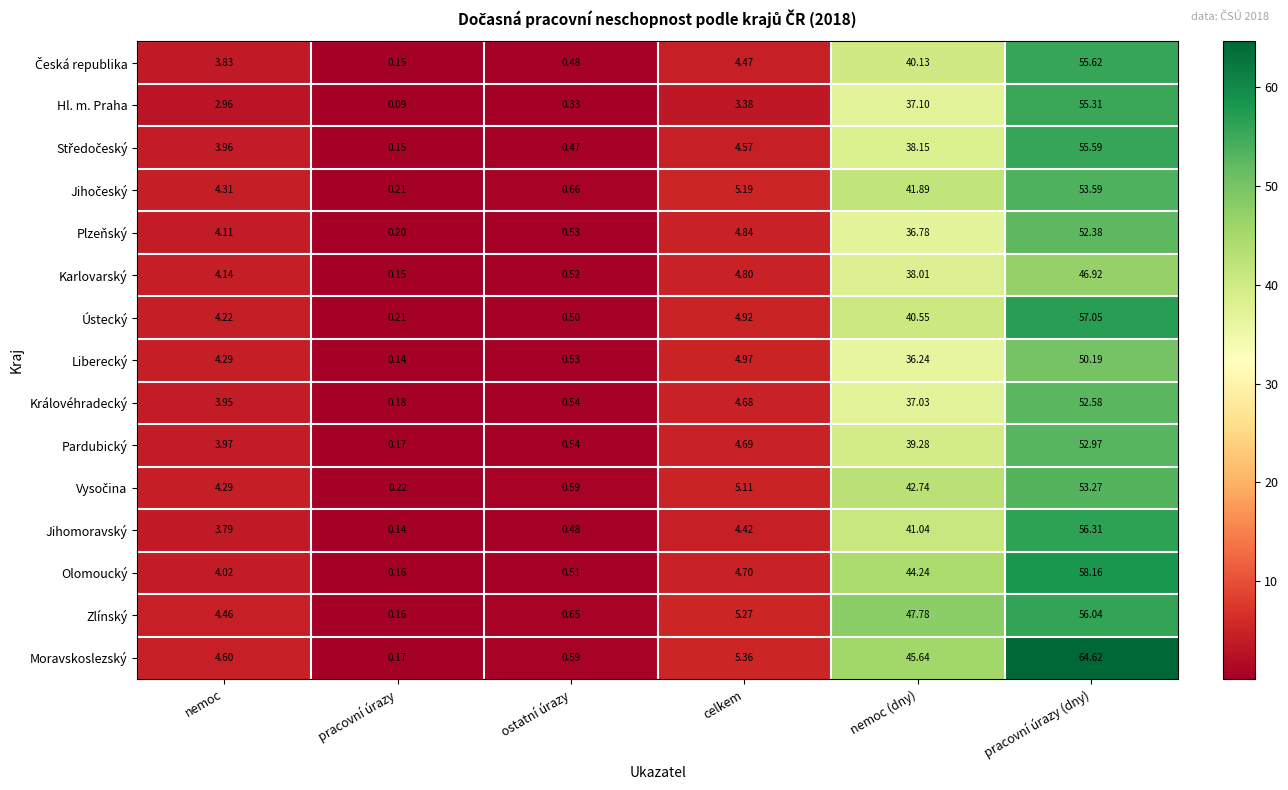

Which series has the largest total across all categories?

Moravskoslezský